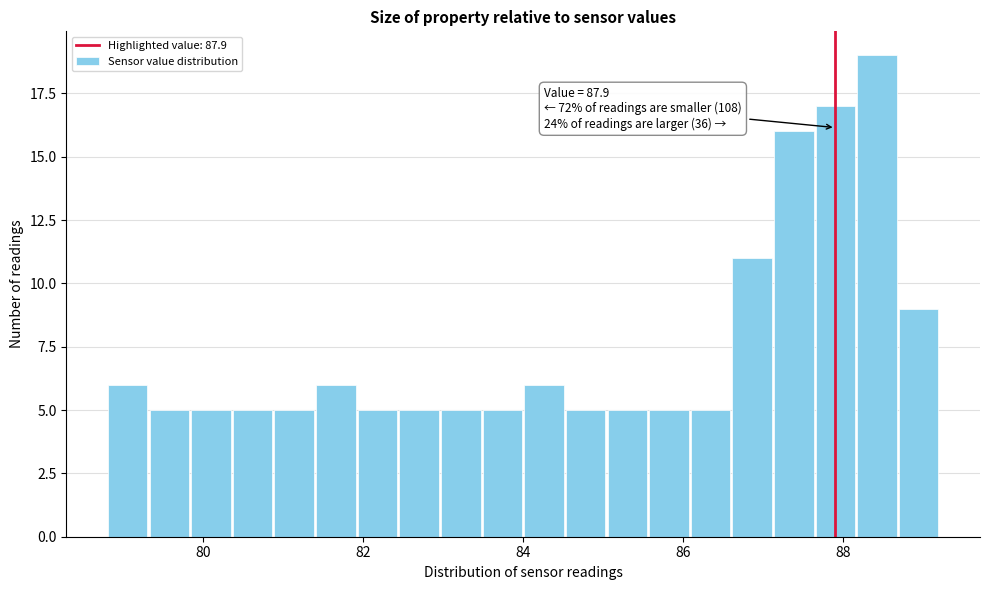

Read against the x-axis, roughly where is the centre of the tallest bar?

88.4